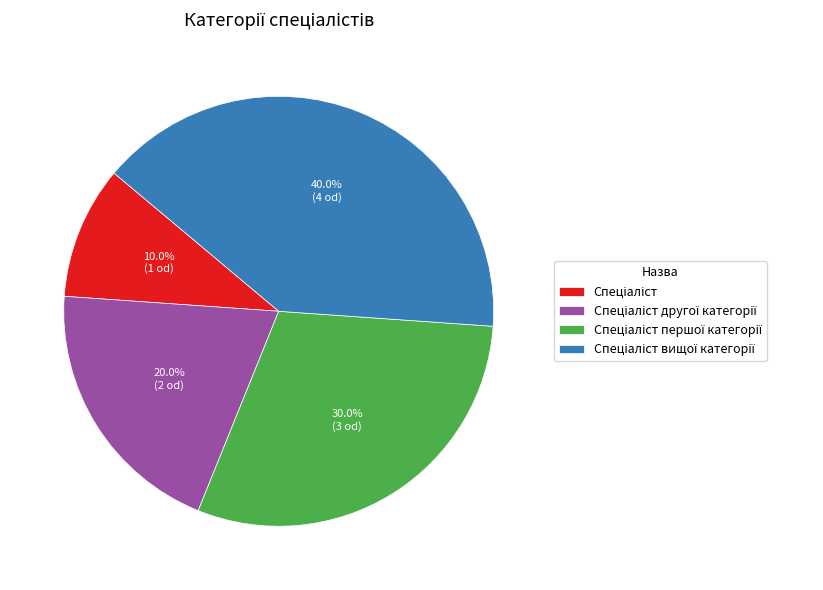

Is there any slice that represents more than half of the pie?

No